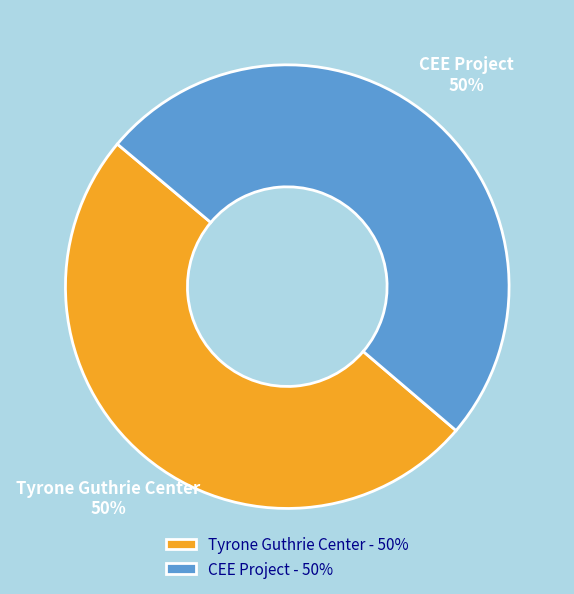

What percentage is the Tyrone Guthrie Center slice, to the nearest percent?

50%